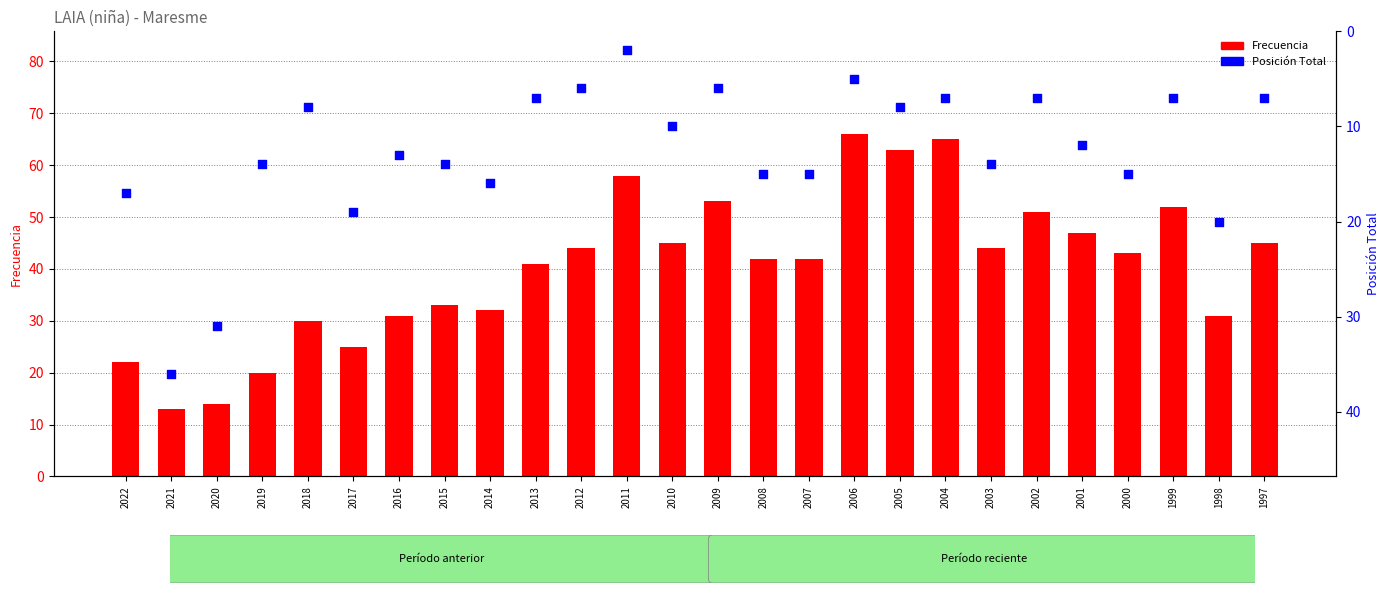

Which series reaches the maximum Y coordinate?

Frecuencia